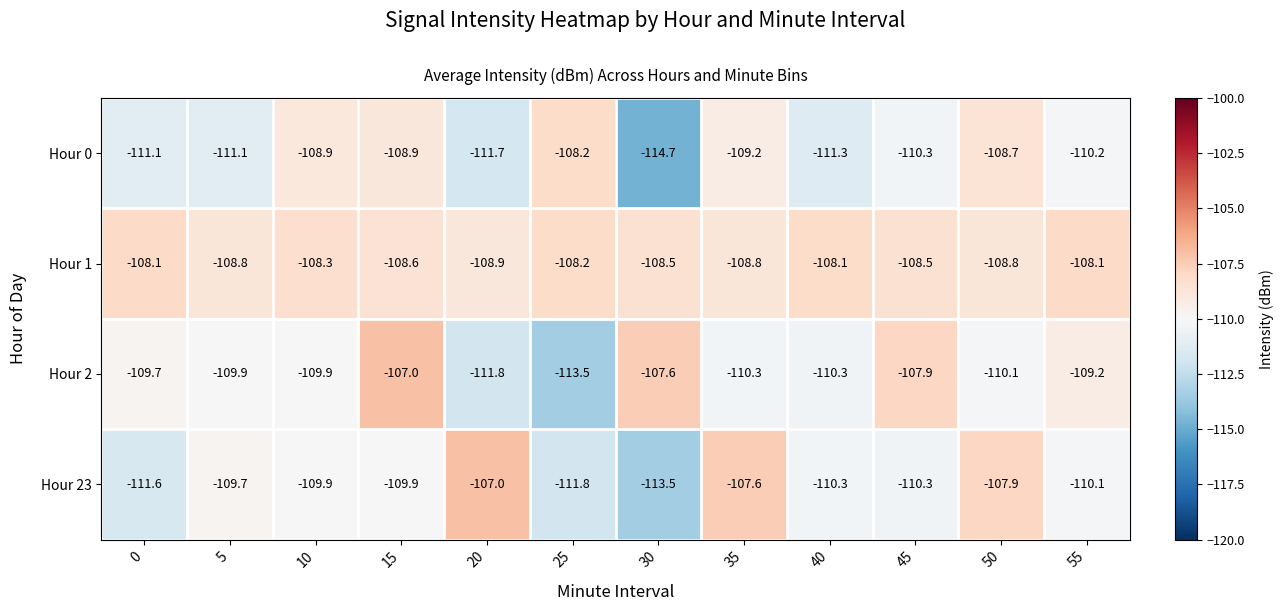

Which series changed the most between 0 and 40?

Hour 23